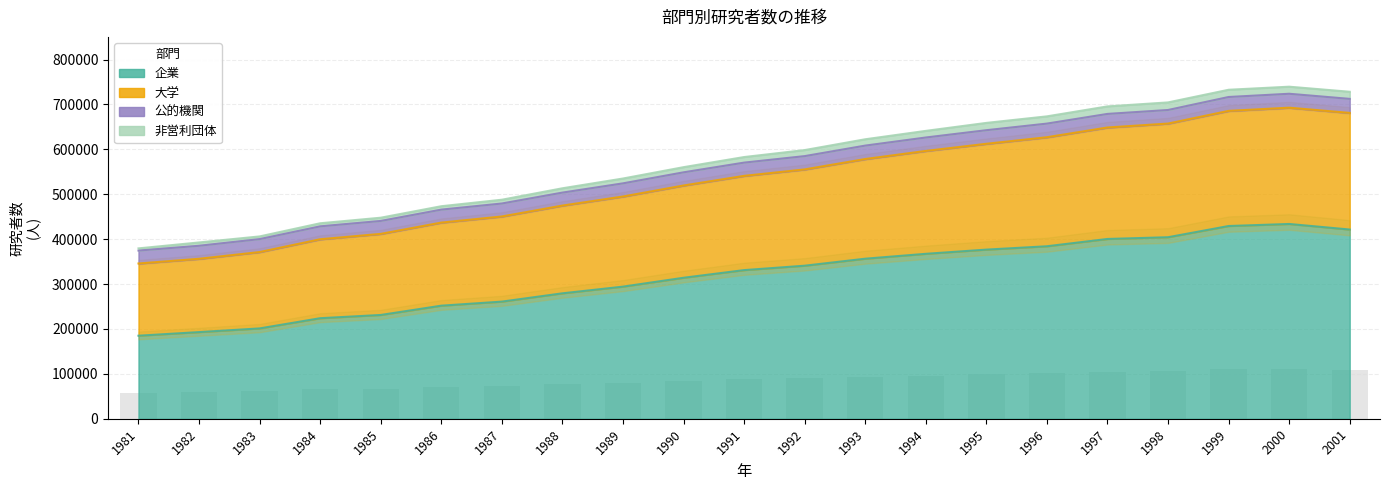

True or false: 大学 has a value of 608306 at 1993.

True